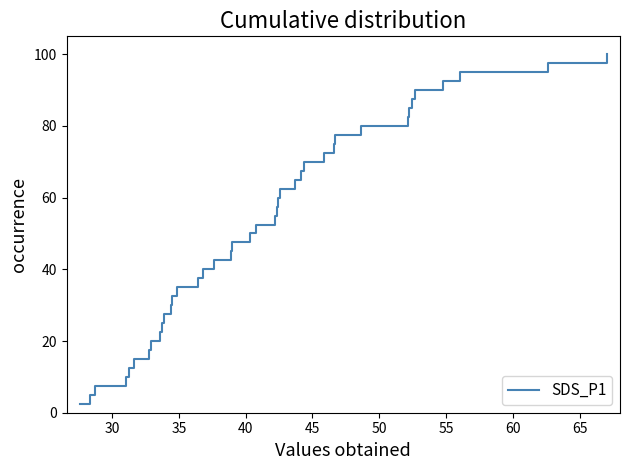

What is the difference between the maximum and minimum values?

97.5